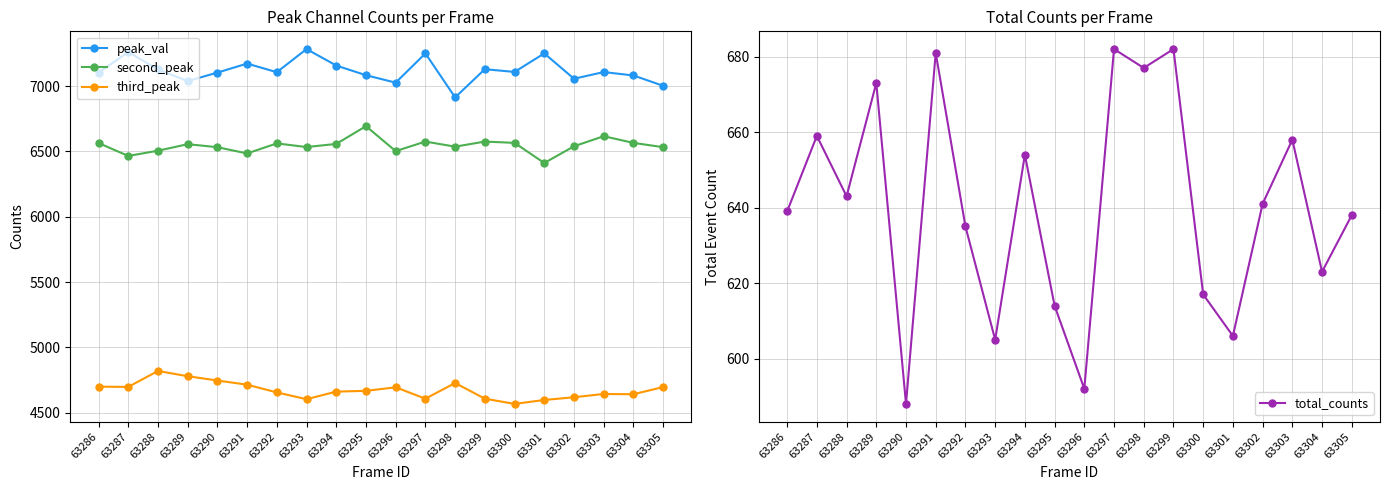

True or false: third_peak and peak_val intersect in this chart.

False